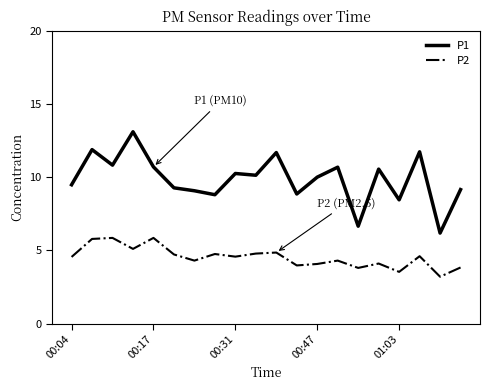

What is the sum of all P1 values?

197.4